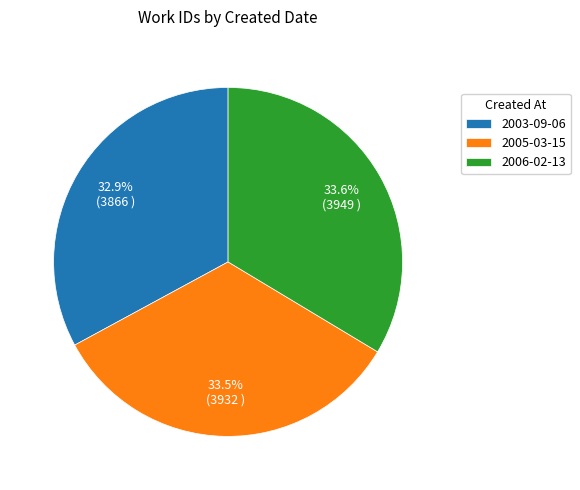

Is there any slice that represents more than half of the pie?

No